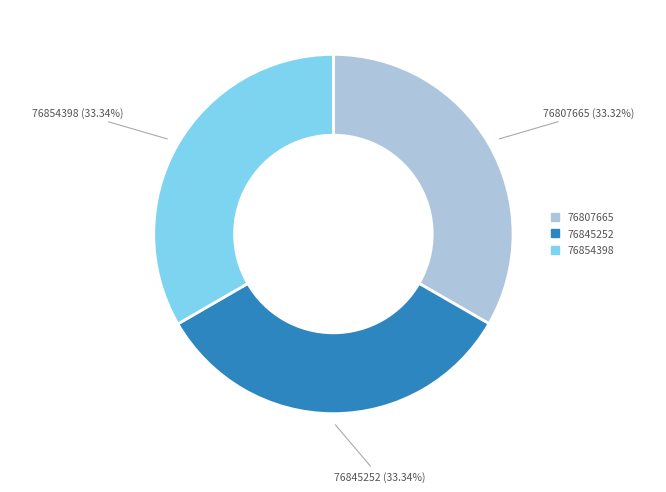

How many slices are in this pie chart?

3